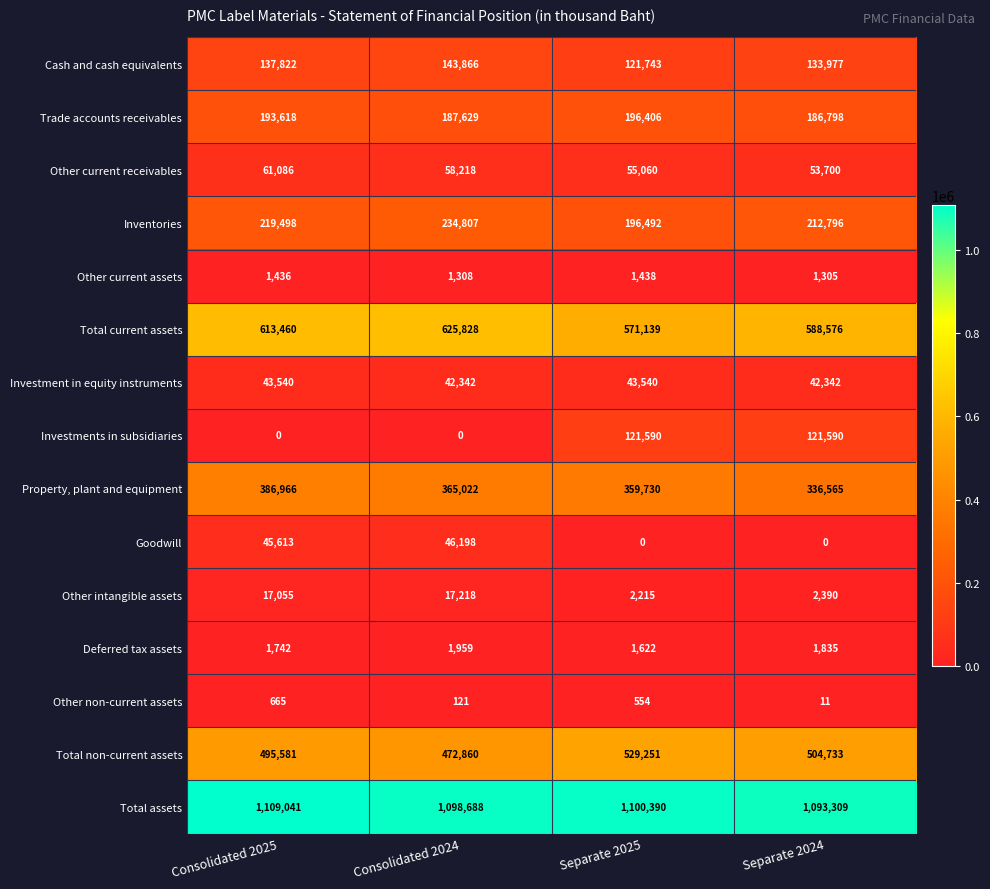

At which label is Total non-current assets closest to 501055?

Separate 2024